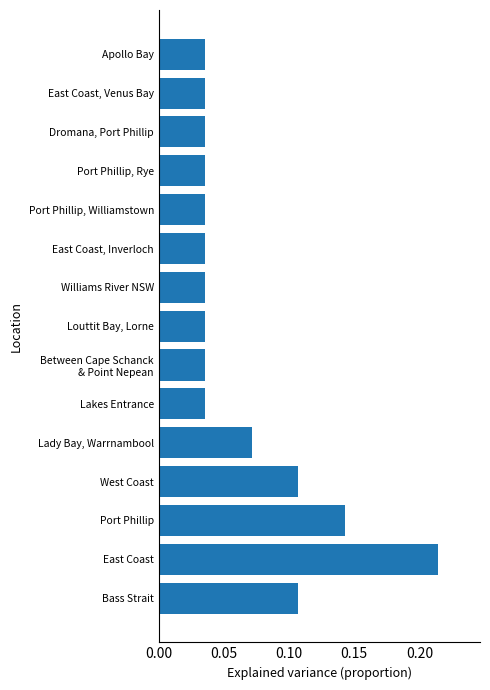

The chart shows a value of 0.0 at West Coast. True or false?

False